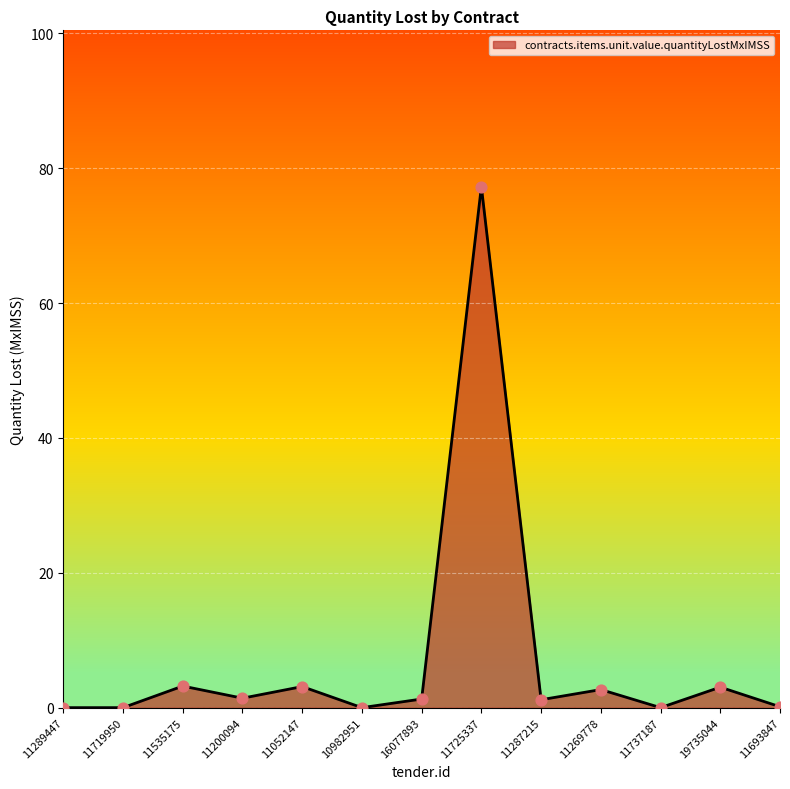

What is the ratio of the value at 11535175 to the value at 11269778?

1.2